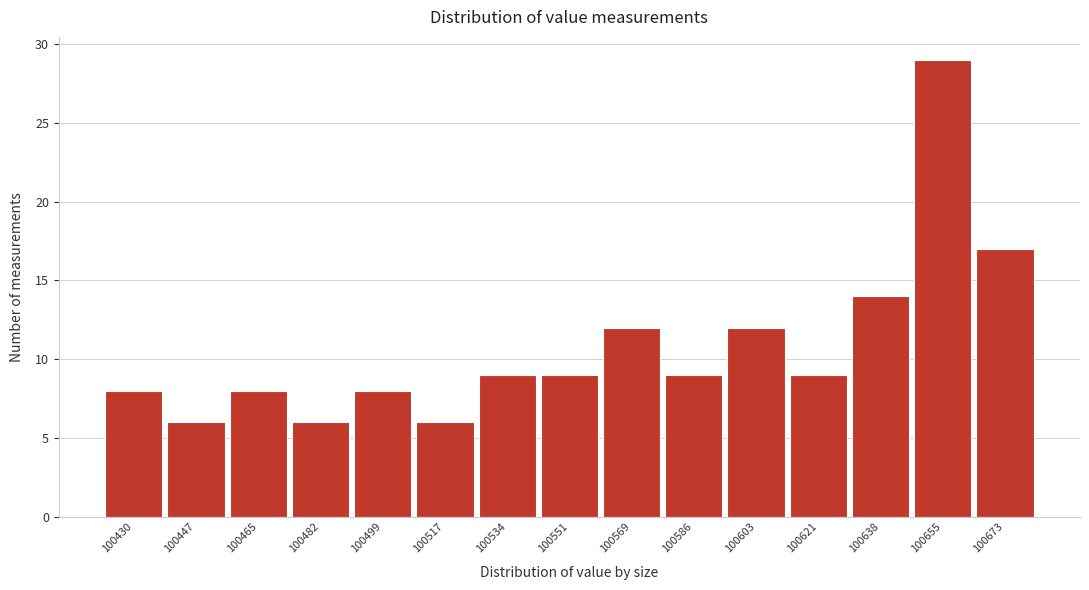

Reading left to right, extract all data points from this chart.

100430=8	100447=6	100465=8	100482=6	100499=8	100517=6	100534=9	100551=9	100569=12	100586=9	100603=12	100621=9	100638=14	100655=29	100673=17